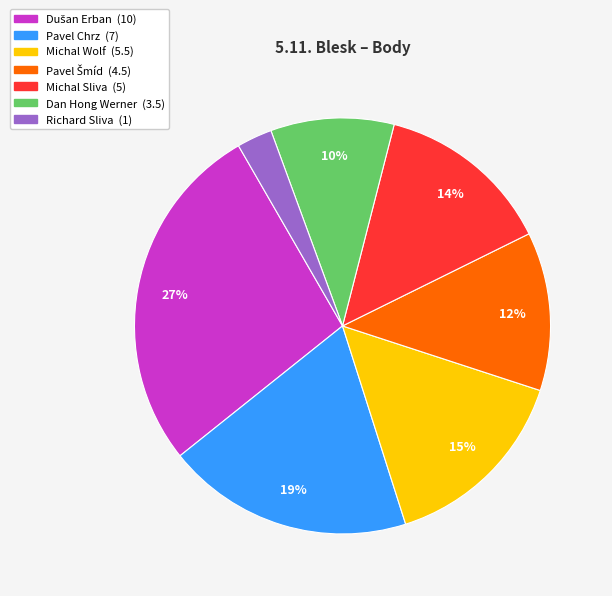

How many segments does this pie chart have?

7